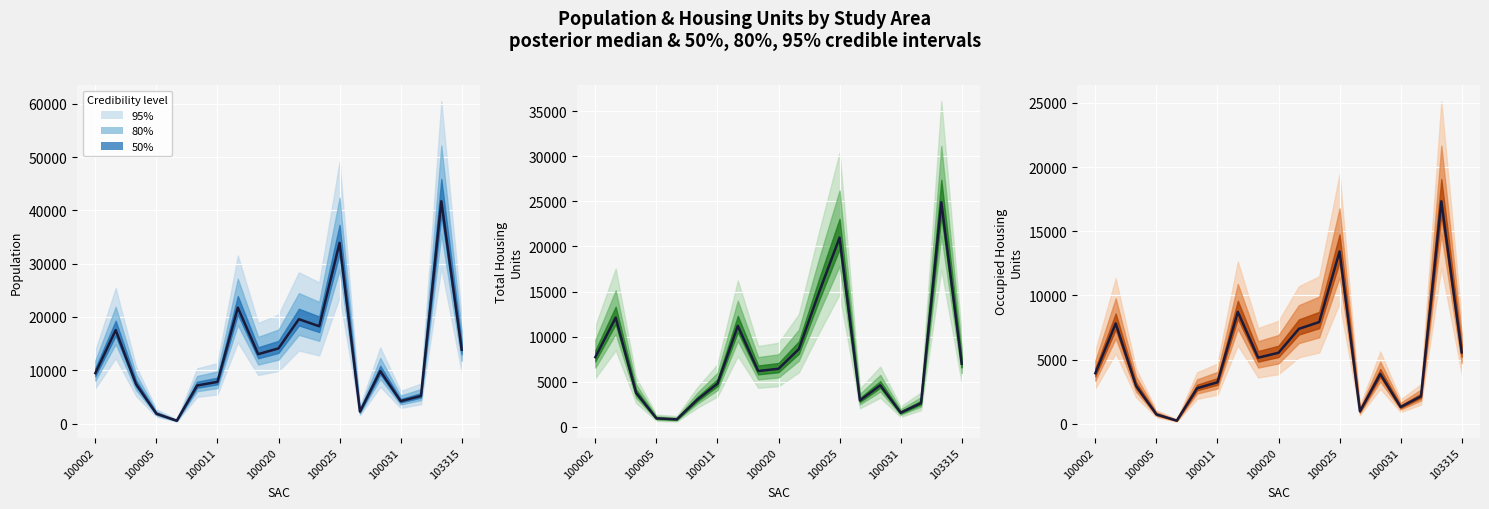

Which category has the highest value across all series?

17